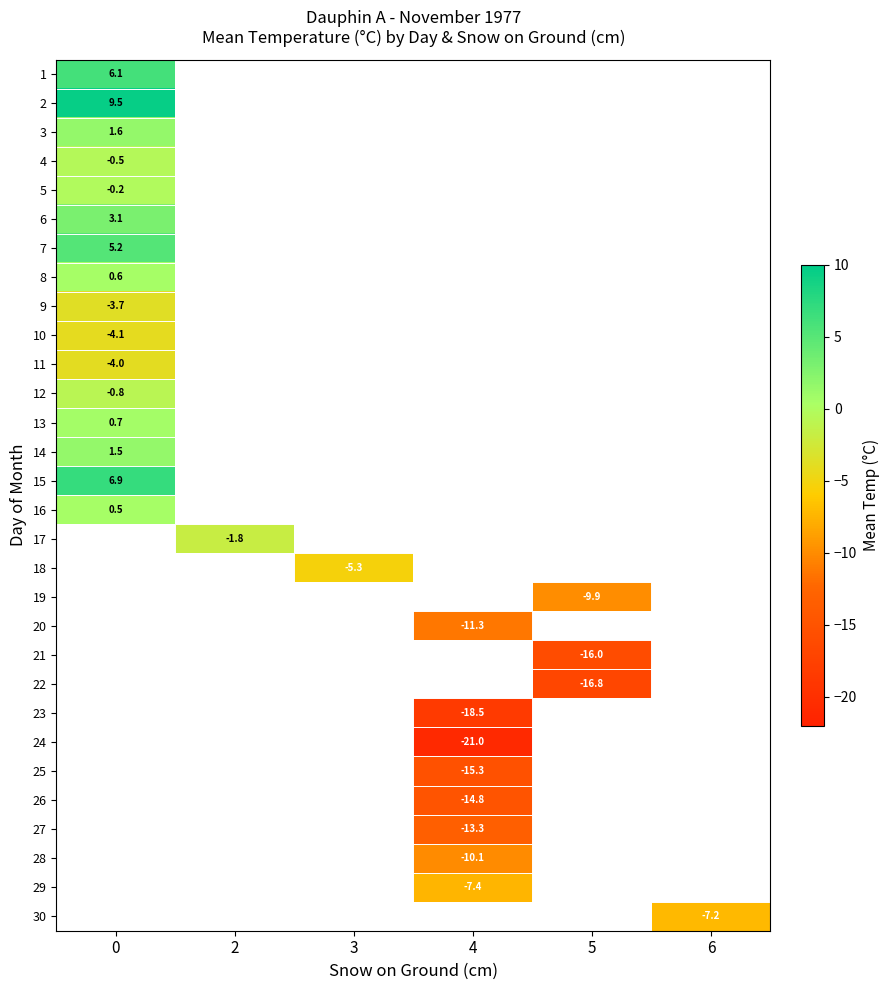

What is the spread (max minus min) of values at 0?

13.6